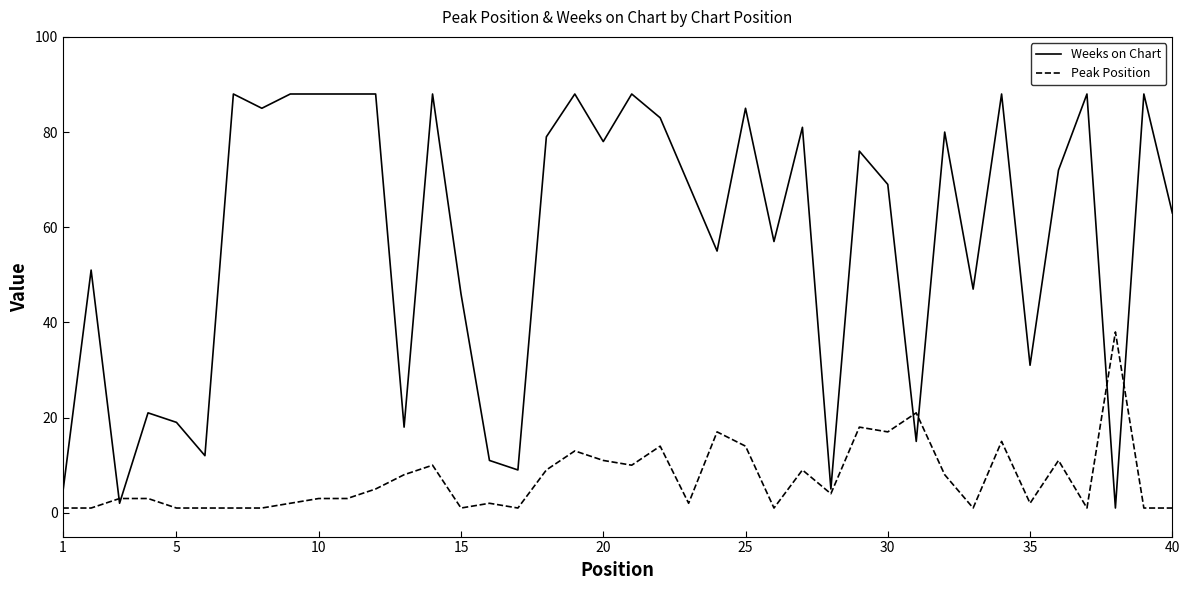

Which series has the largest total across all categories?

Weeks on Chart